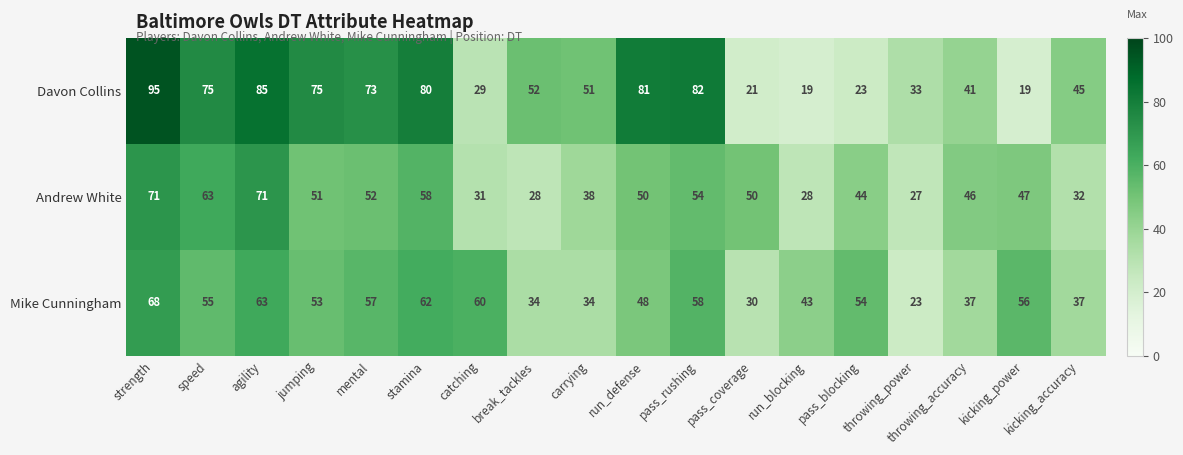

At run_blocking, list the series in order from largest to smallest.

Mike Cunningham, Andrew White, Davon Collins